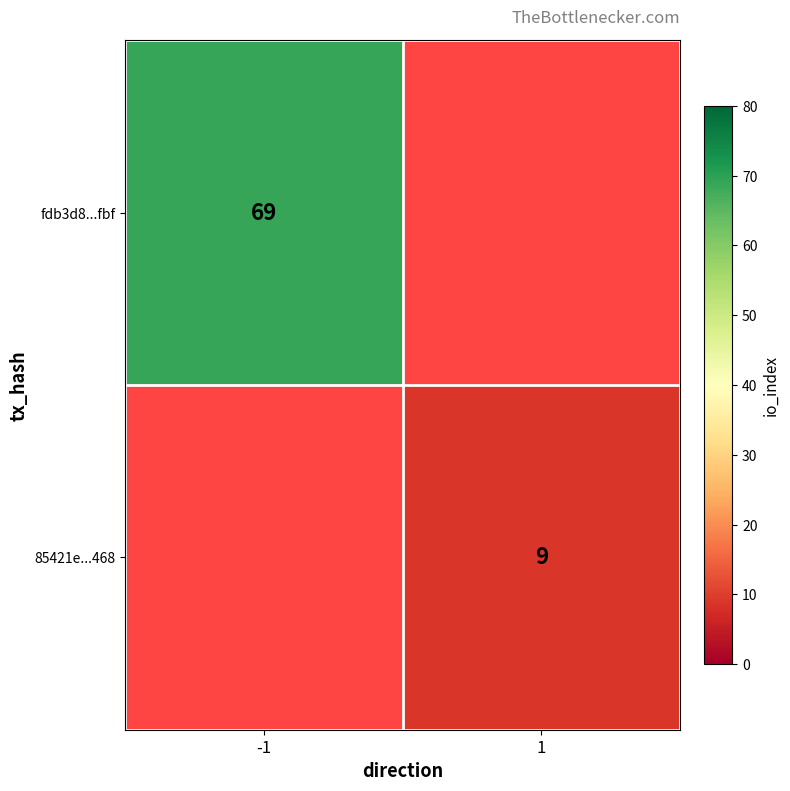

Which category has the lowest value across all series?

1